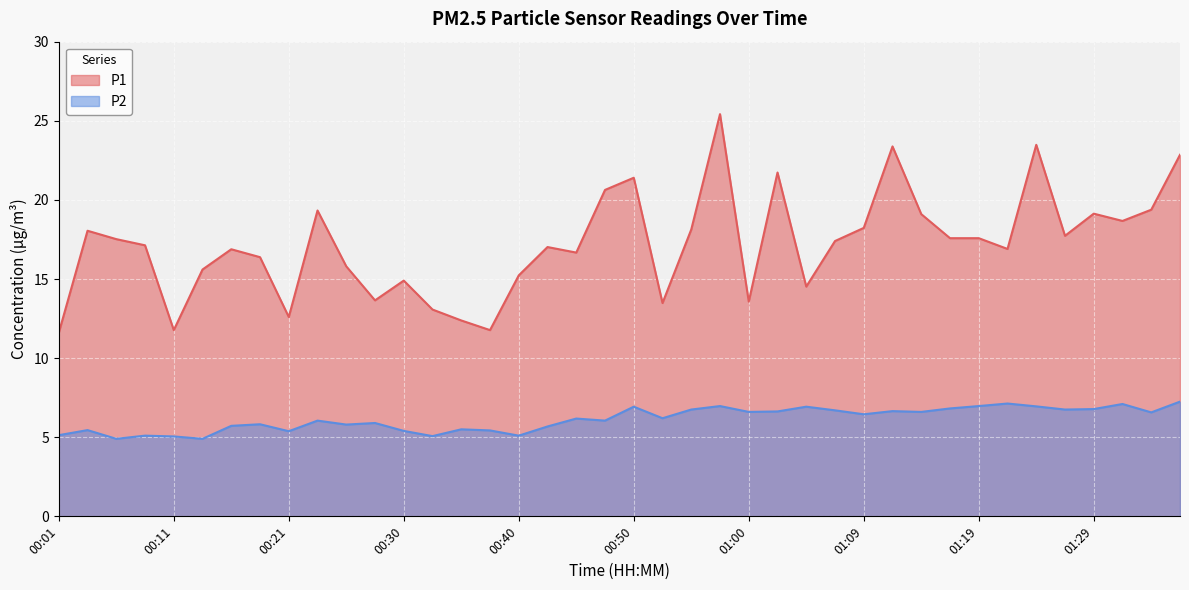

True or false: P2 has more than 0 points higher than both neighbors.

True